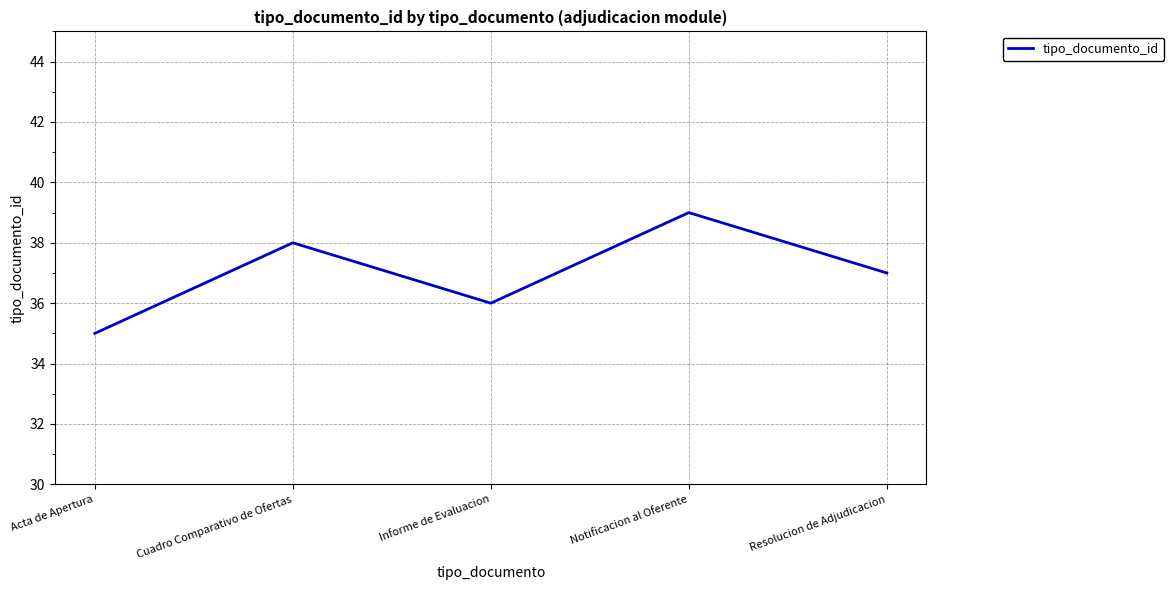

Approximately how many times larger is the value at Resolucion de Adjudicacion compared to Acta de Apertura?

1.1